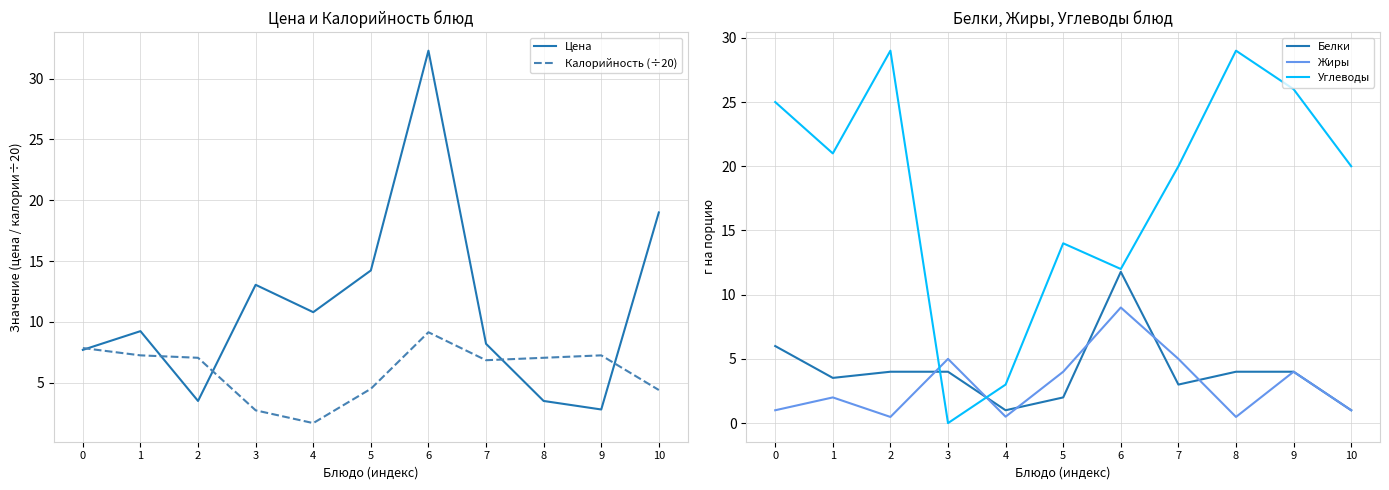

The value of Углеводы at 3 is 0.0. True or false?

True